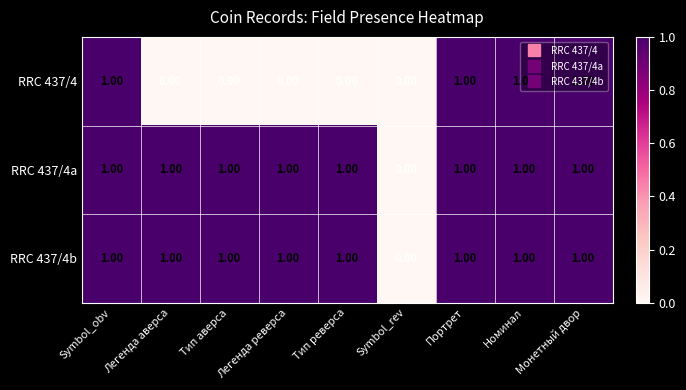

At which label does RRC 437/4b reach its minimum?

Symbol_rev